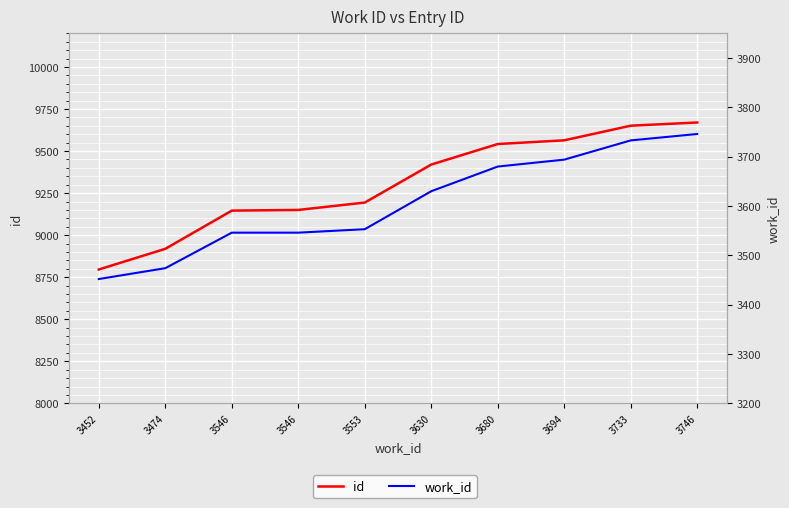

True or false: work_id and id intersect in this chart.

False